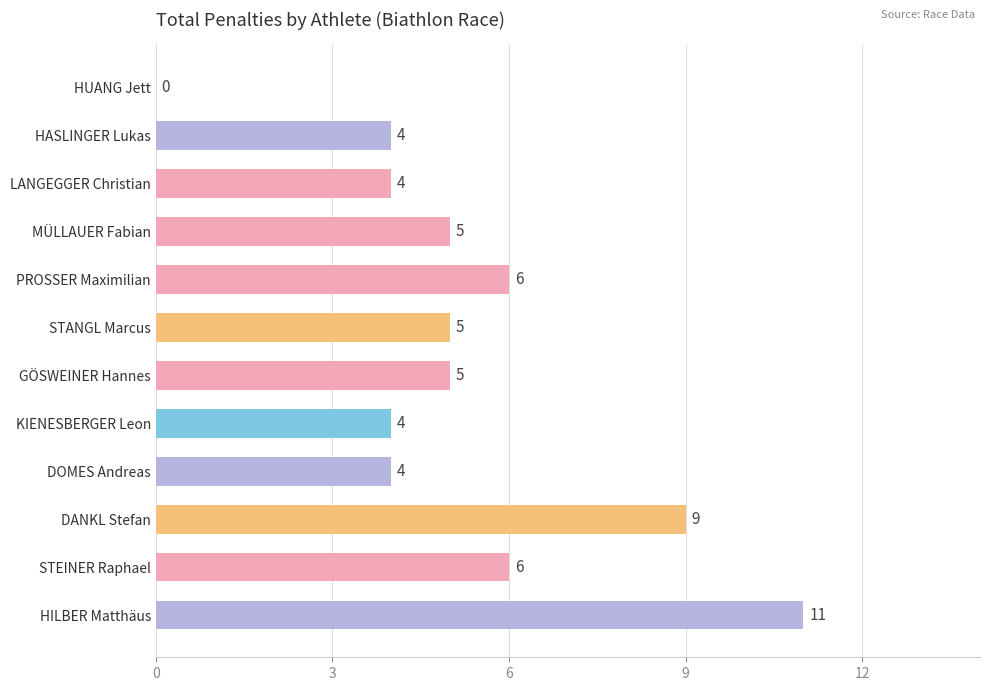

What is the sum of all values?

63